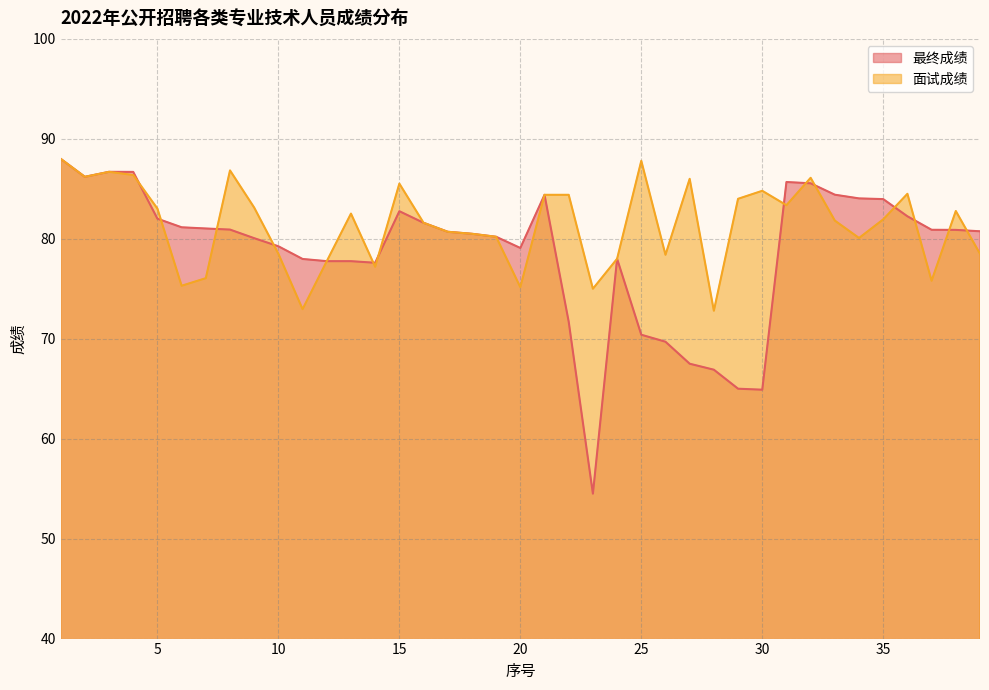

True or false: 最终成绩 has more than 2 interior local peaks.

True